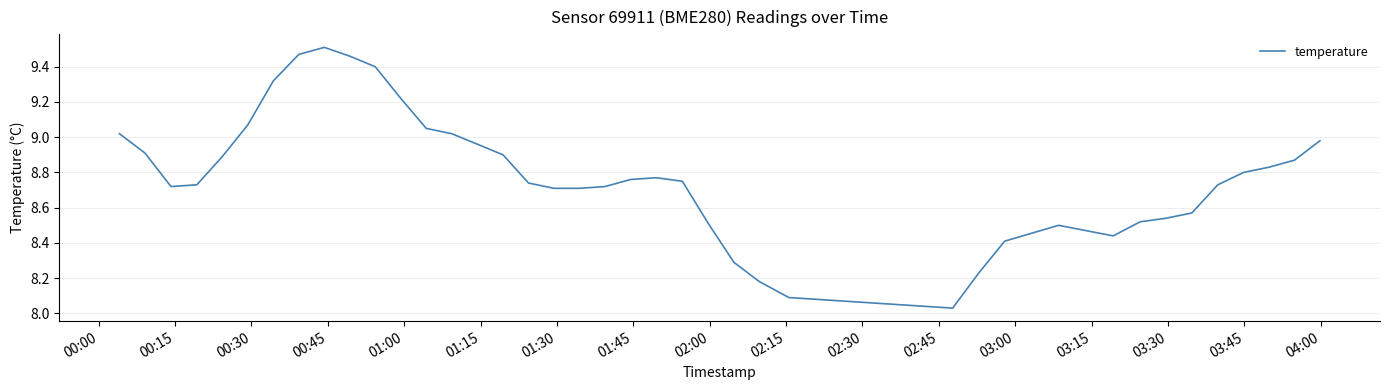

What is the difference between the maximum and minimum values?

1.5